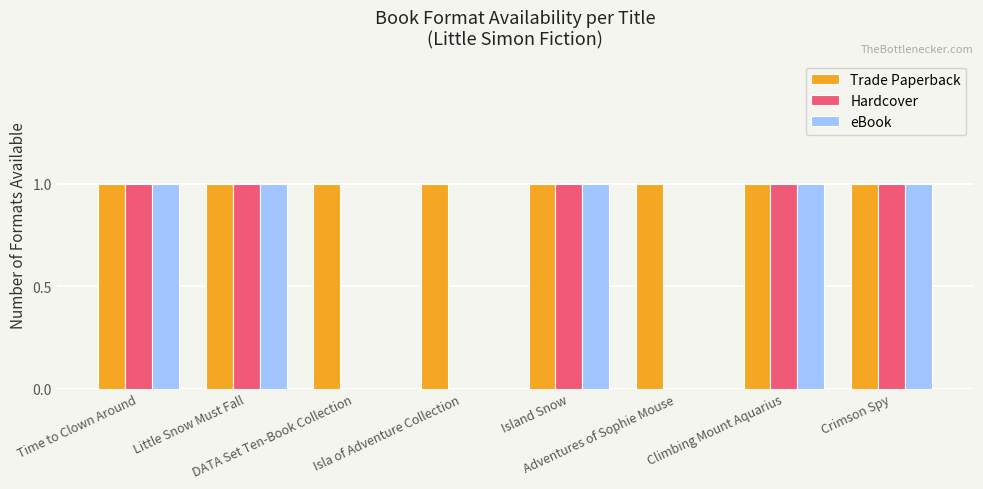

Which series has the largest total across all categories?

Trade Paperback